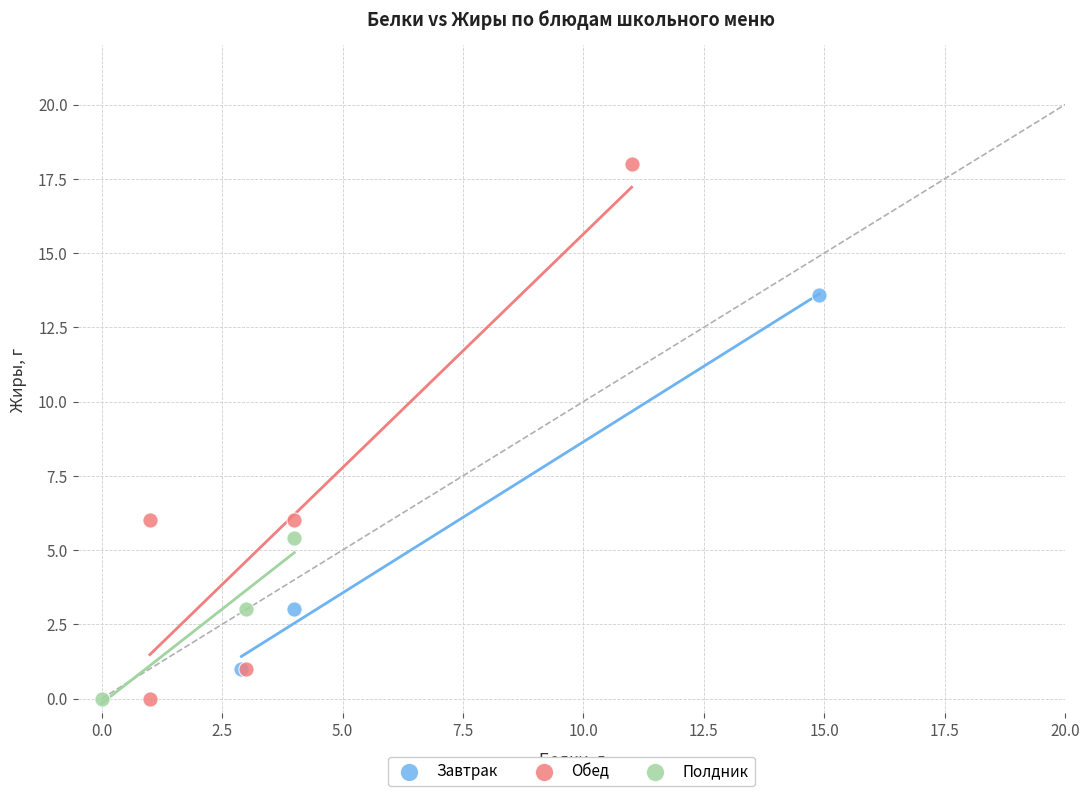

Which series has the widest spread of Y values?

Обед